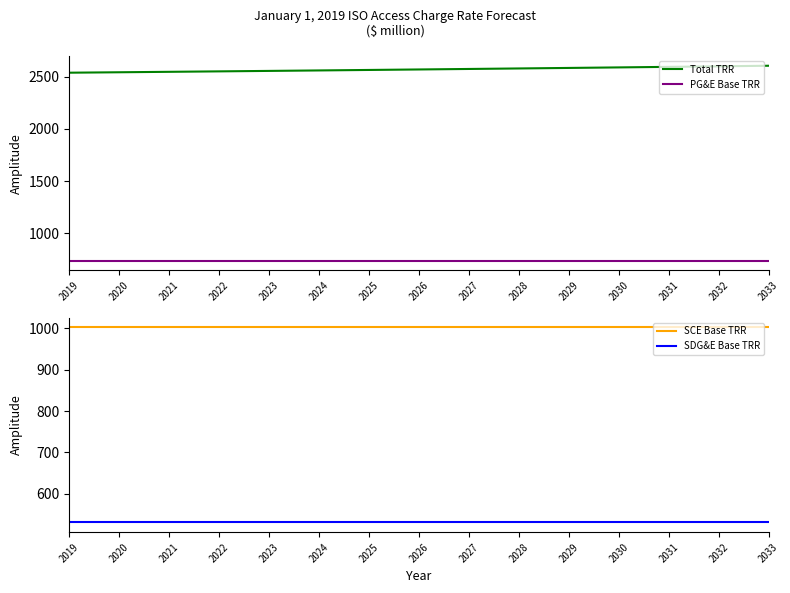

True or false: SDG&E Base TRR and PG&E Base TRR intersect in this chart.

False